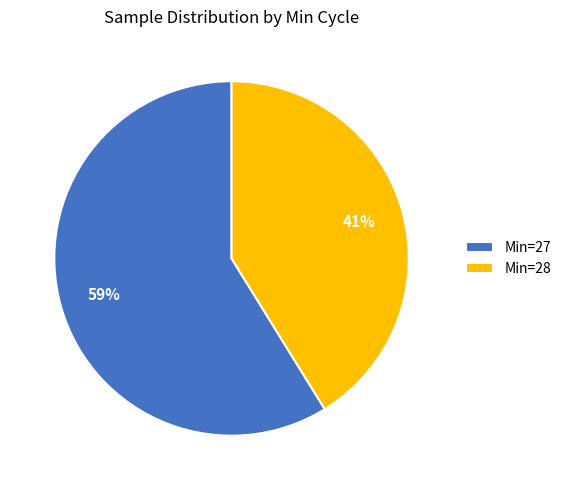

Combined, do Min=28 and Min=27 account for over 50%?

Yes